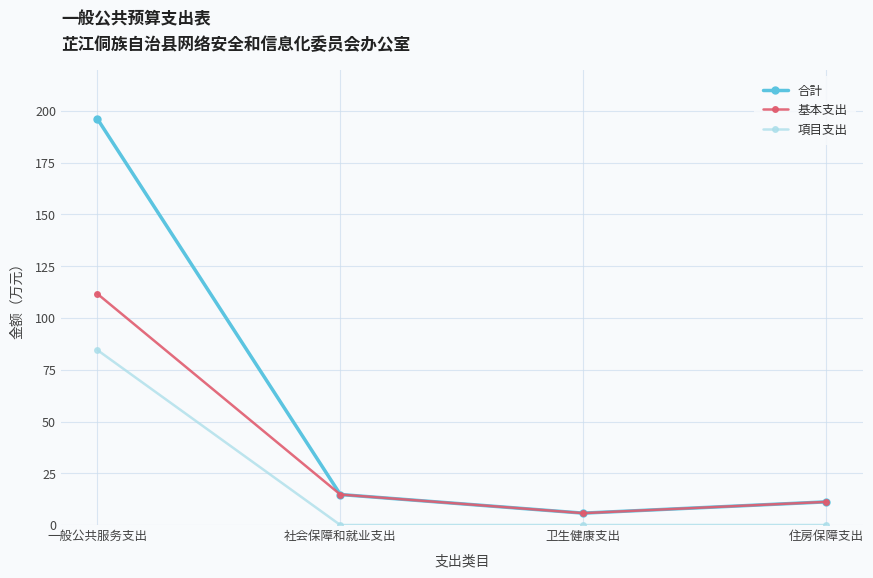

Reading right to left, transcribe all the data shown in this chart.

合計: 住房保障支出=11.2	卫生健康支出=5.7	社会保障和就业支出=14.7	一般公共服务支出=196.2
基本支出: 住房保障支出=11.2	卫生健康支出=5.7	社会保障和就业支出=14.7	一般公共服务支出=111.7
項目支出: 住房保障支出=0.0	卫生健康支出=0.0	社会保障和就业支出=0.0	一般公共服务支出=84.5